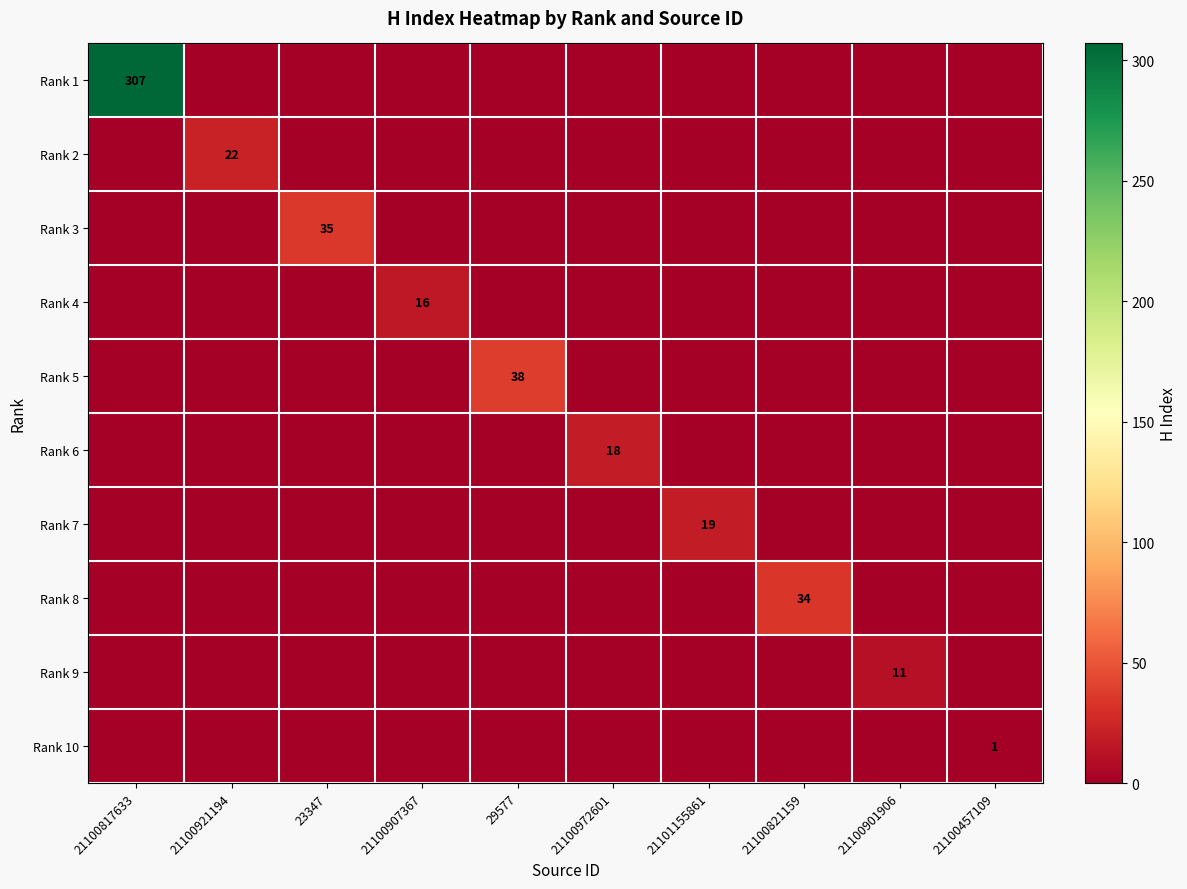

The Rank 4 series shows 16 at 21100907367. True or false?

True